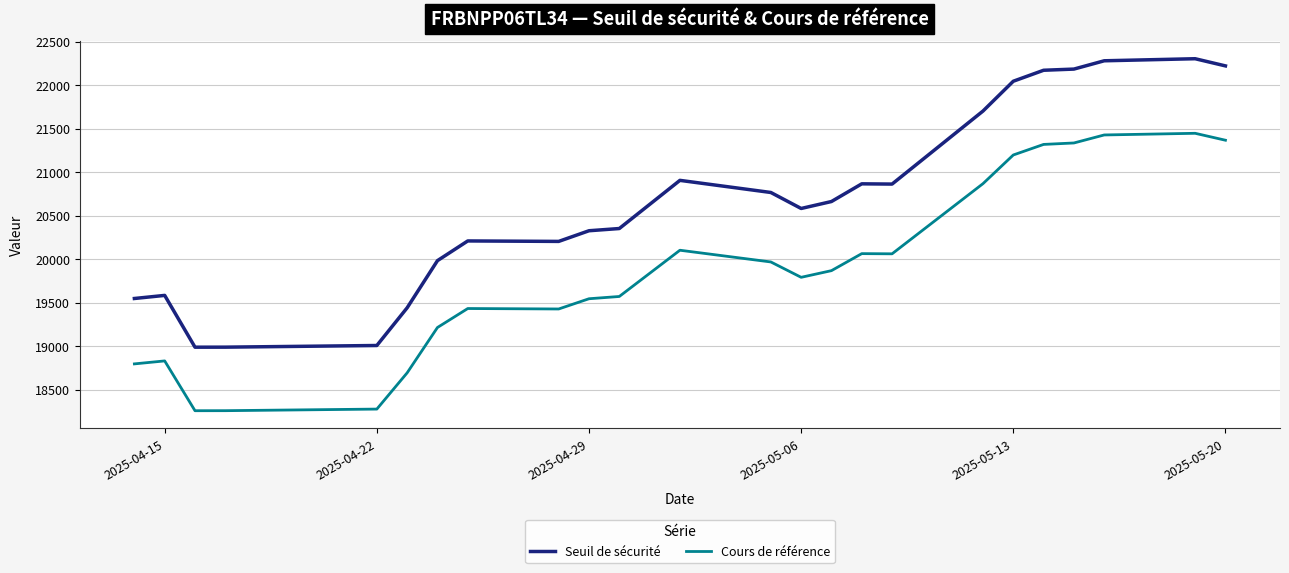

Which series has the largest total across all categories?

Seuil de sécurité